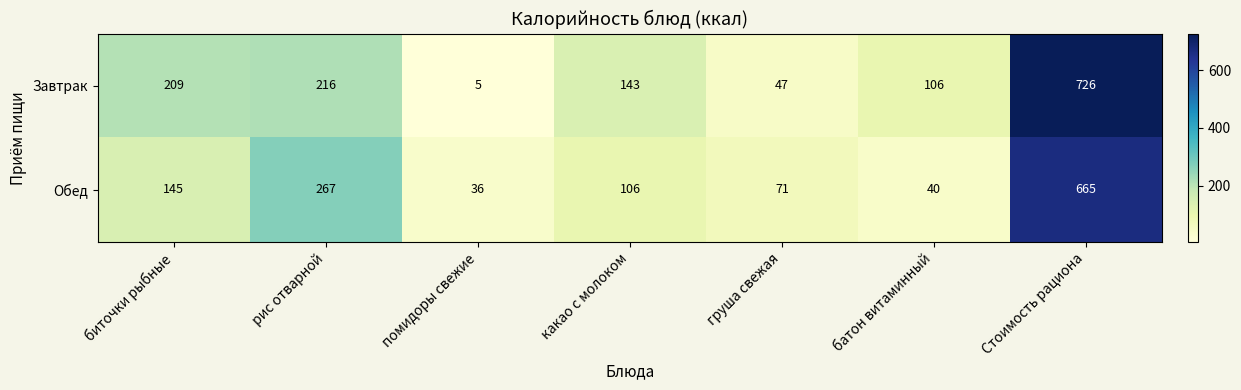

What is the maximum value shown in the chart?

726